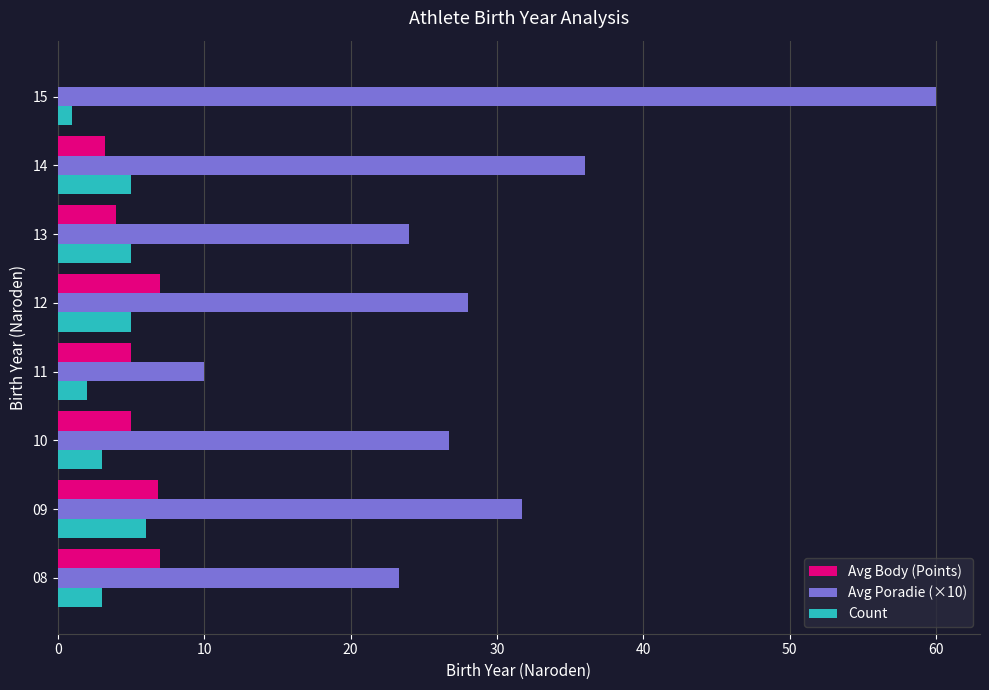

Between 09 and 10, which series saw the biggest shift?

Avg Poradie (×10)